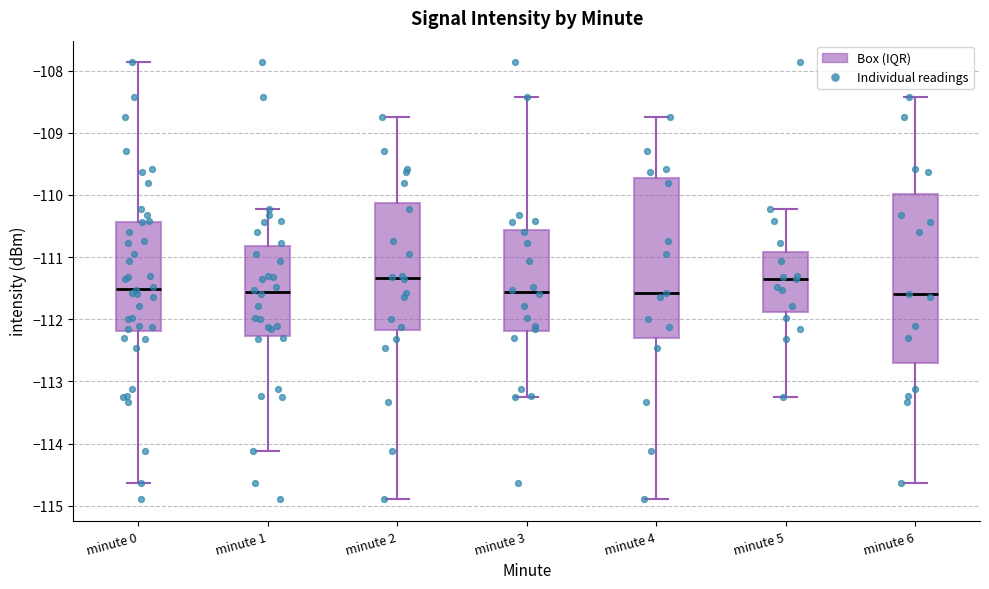

Reading left to right, read every box against the y-axis: the position of its median line, the range the box covers, and the ends of its whiskers. The values are not printed on the chart, so give them approximately, as read against the axis.

minute 0: median -111.5, box -112.2 to -110.4, whiskers -114.6 to -107.9
minute 1: median -111.6, box -112.3 to -110.8, whiskers -114.1 to -110.2
minute 2: median -111.3, box -112.2 to -110.1, whiskers -114.9 to -108.7
minute 3: median -111.6, box -112.2 to -110.6, whiskers -113.2 to -108.4
minute 4: median -111.6, box -112.3 to -109.7, whiskers -114.9 to -108.7
minute 5: median -111.3, box -111.9 to -110.9, whiskers -113.2 to -110.2
minute 6: median -111.6, box -112.7 to -110.0, whiskers -114.6 to -108.4